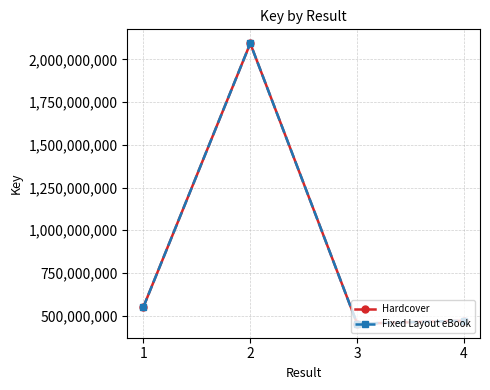

Where is Hardcover nearest to the value 1273557577?

1